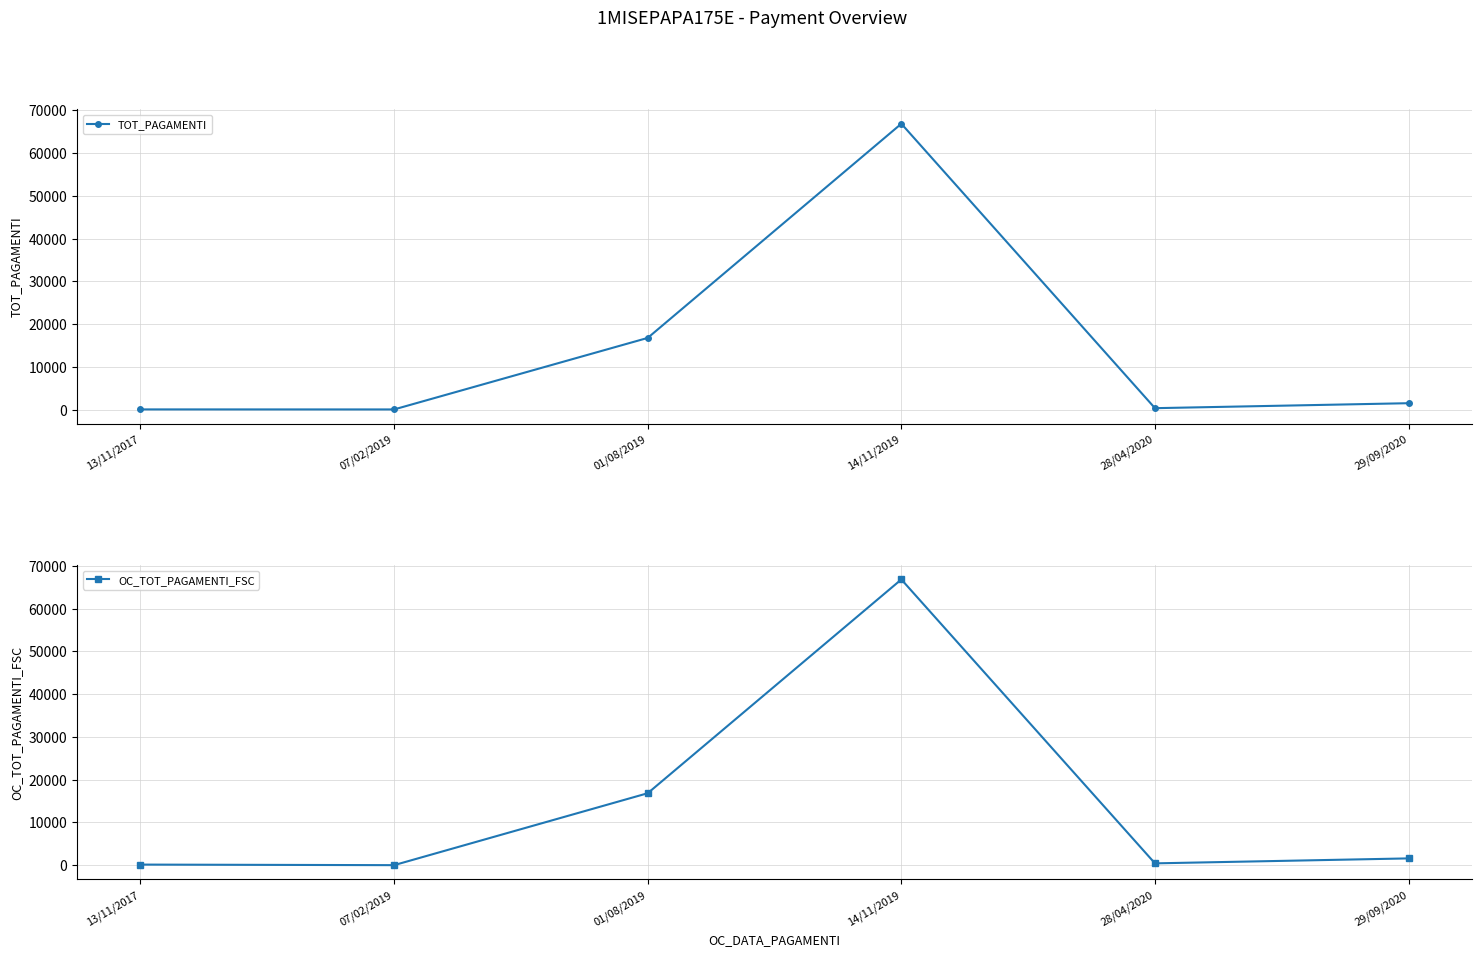

What position from the left is 01/08/2019?

3